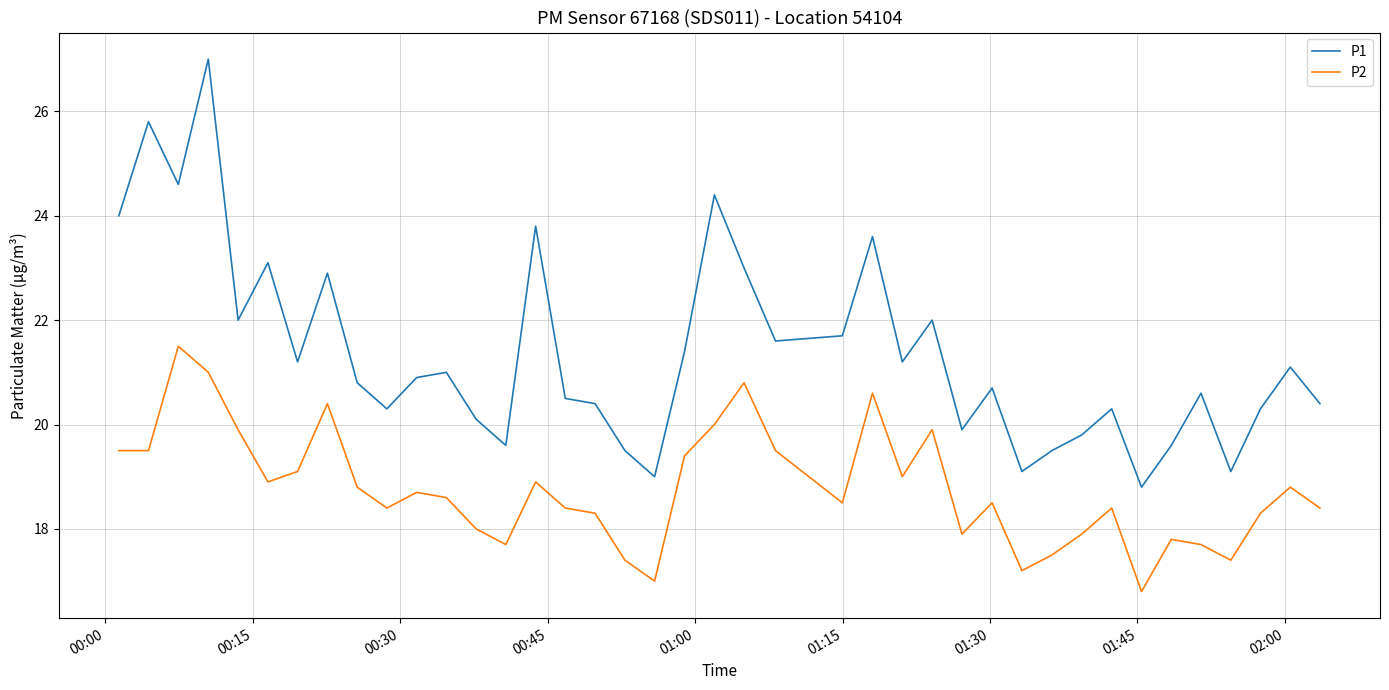

Which series has the largest total across all categories?

P1